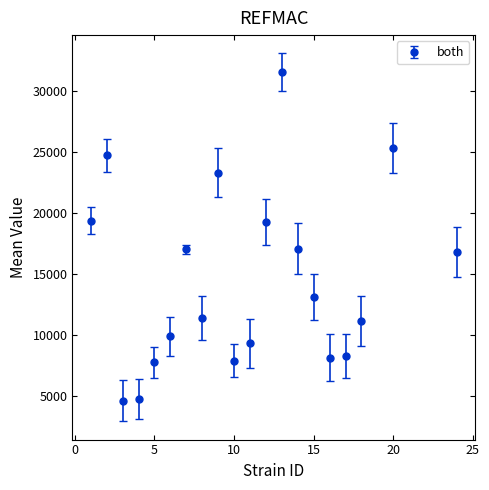

What is the maximum value shown in the chart?

31546.6